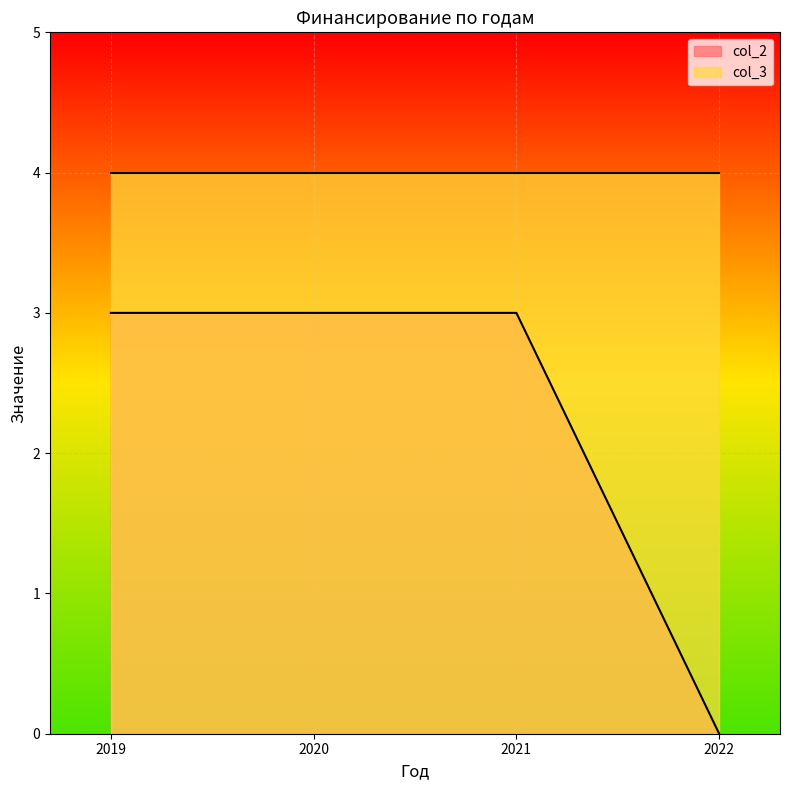

What is the maximum value shown in the chart?

4